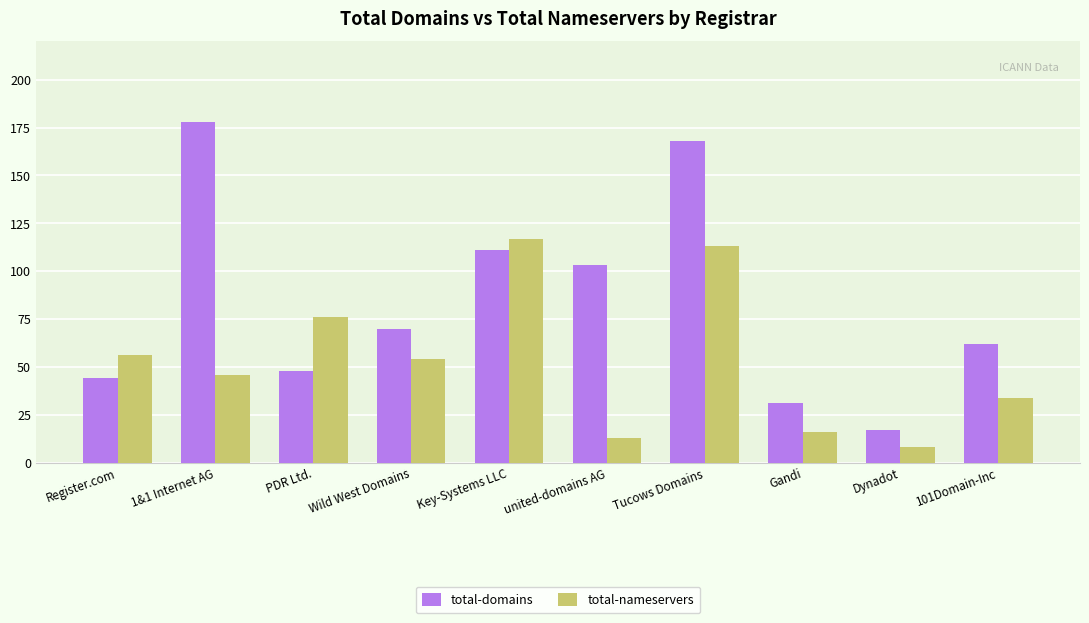

Read the total-domains value at 1&1 Internet AG.

178